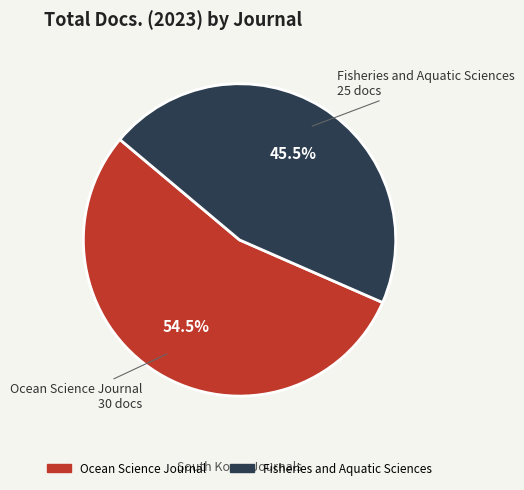

Which category has the biggest portion of the pie?

Ocean Science Journal